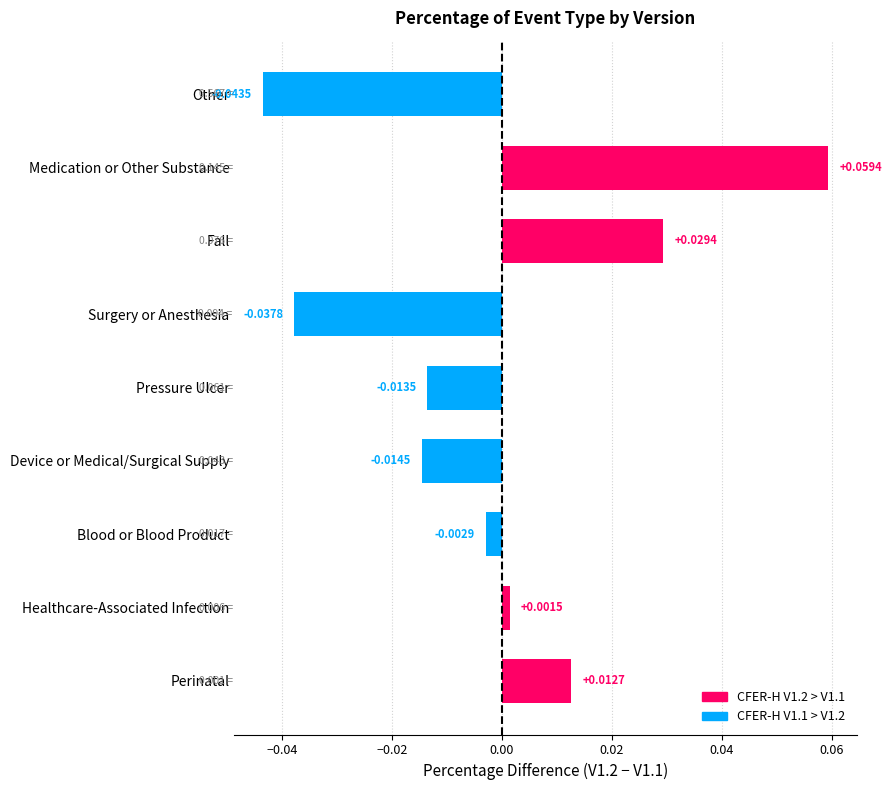

True or false: CFER-H V1.2 > V1.1 has a value of -0.0 at Other.

False